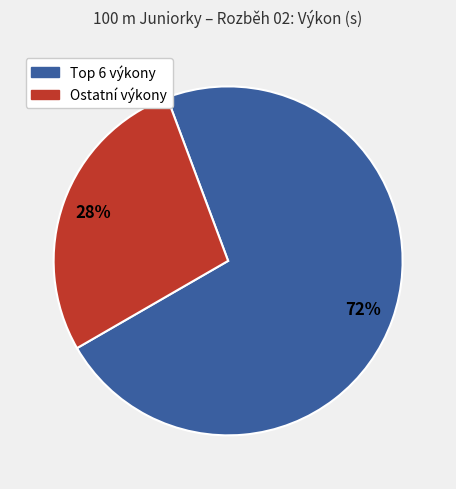

Does any single category account for the majority?

Yes